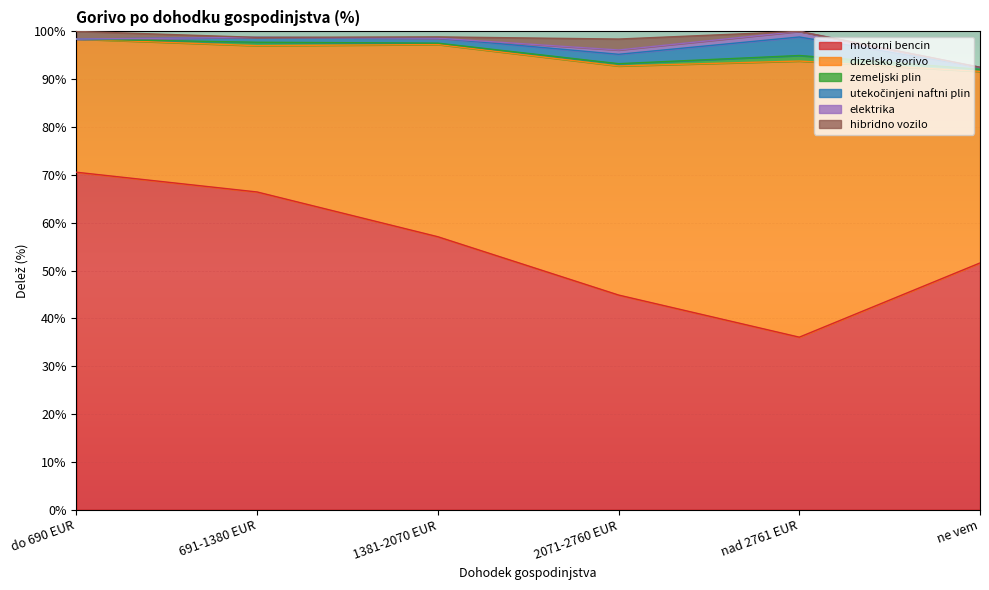

At ne vem, list the series in order from smallest to largest.

elektrika, hibridno vozilo, utekočinjeni naftni plin, zemeljski plin, dizelsko gorivo, motorni bencin